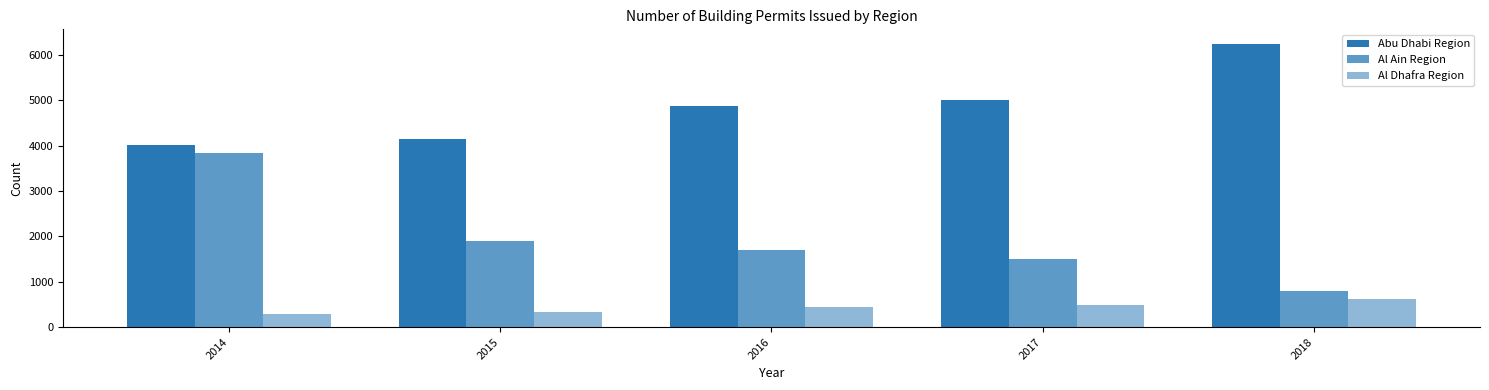

Does the chart contain any negative values?

No